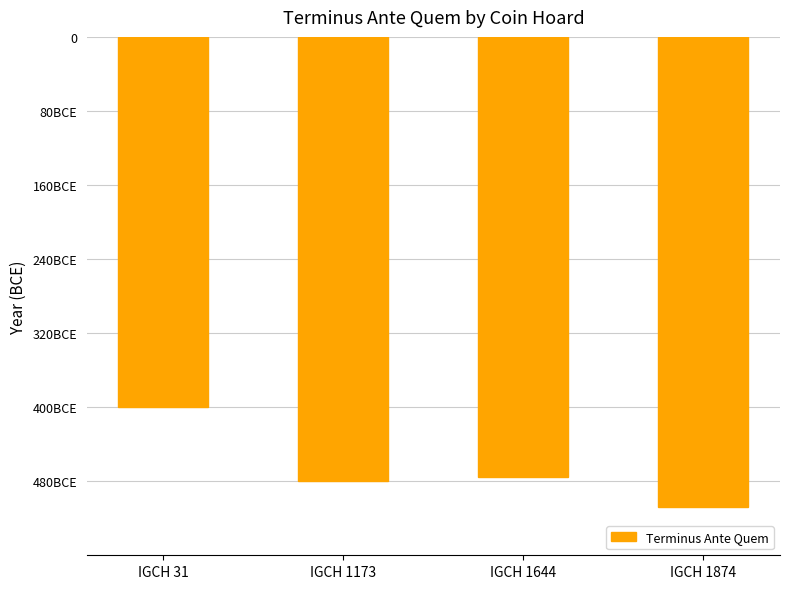

What is the value of the 3rd bar from the left?

-475